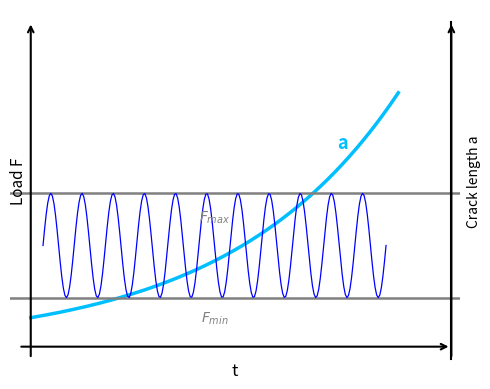

At 8, list the series in order from largest to smallest.

a, F_max, F_min